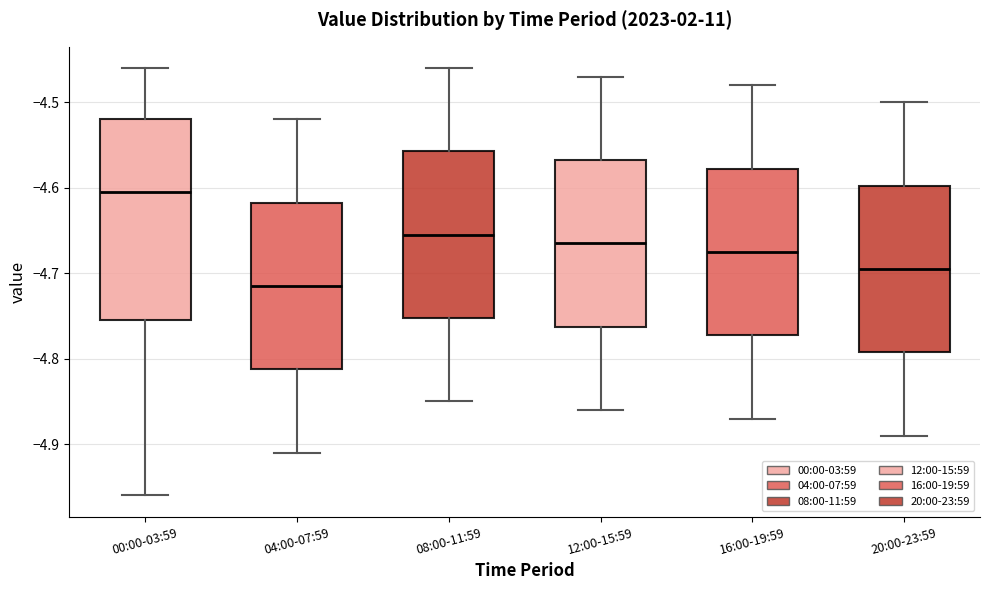

Which box is the tallest, from its lower edge to its upper edge?

00:00-03:59